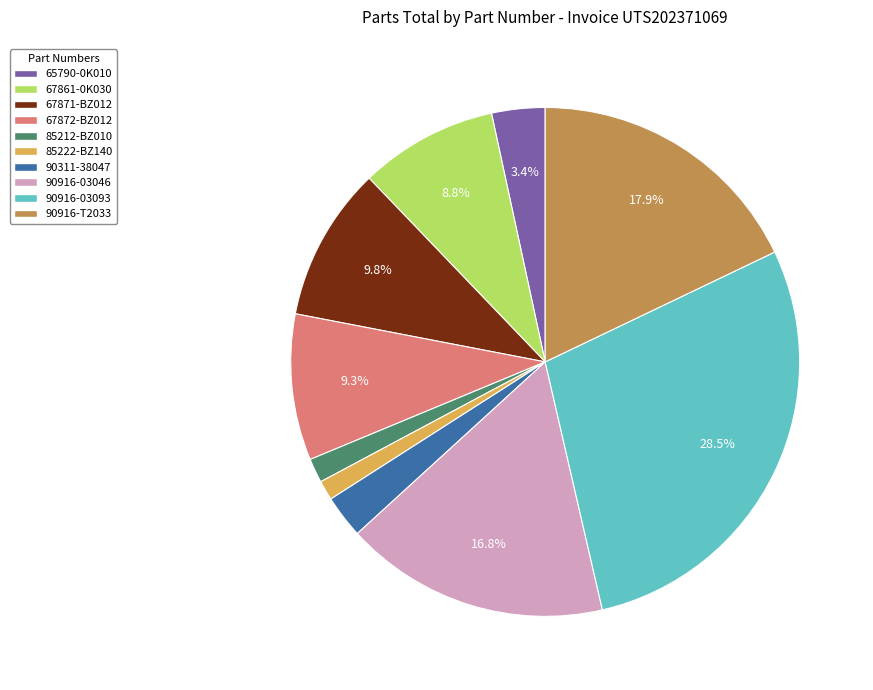

Is it true that 85222-BZ140 is 11% of the pie?

False